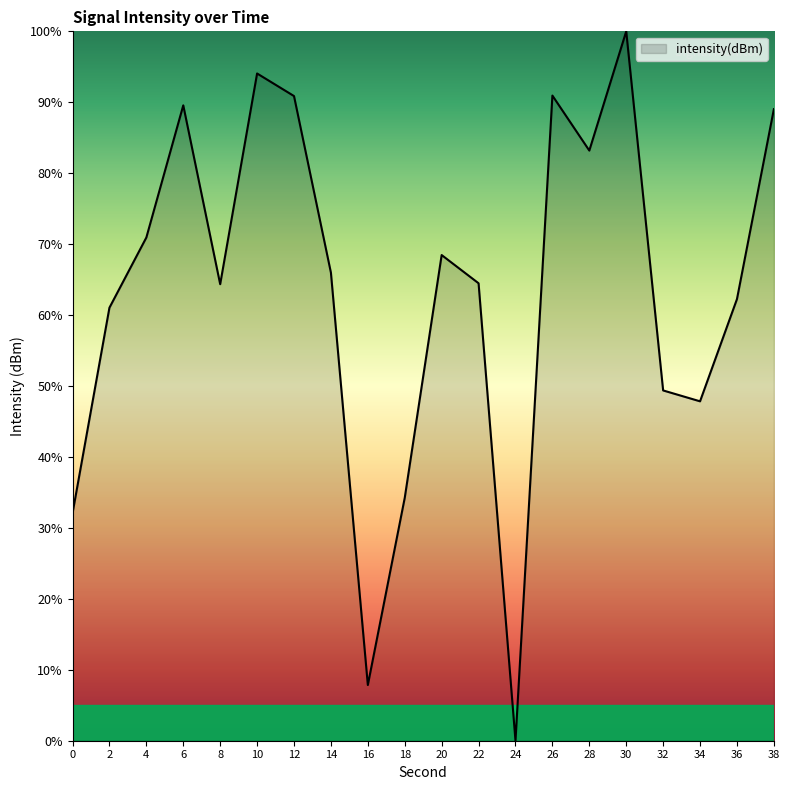

What is the change in value from 14 to 24?

-66.0